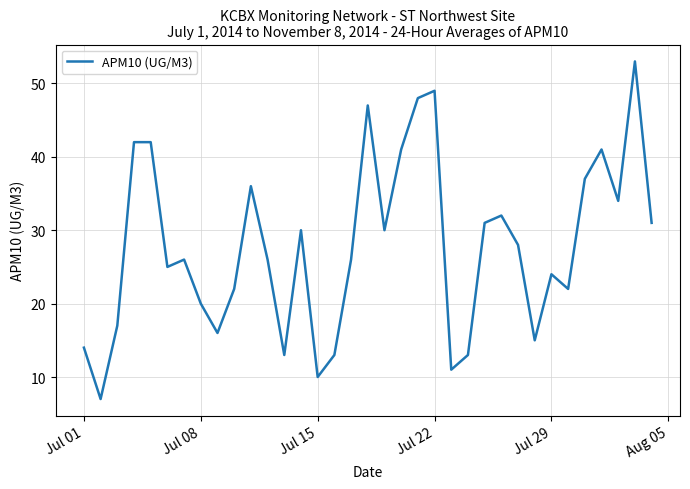

What is the average value?

28